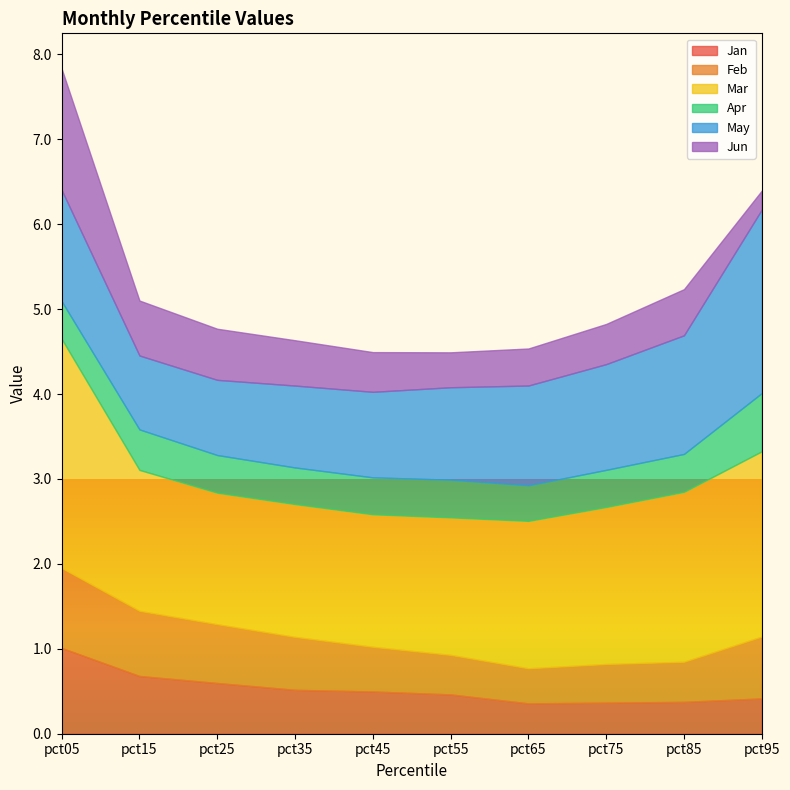

True or false: Jun has a value of 0.4 at pct55.

True